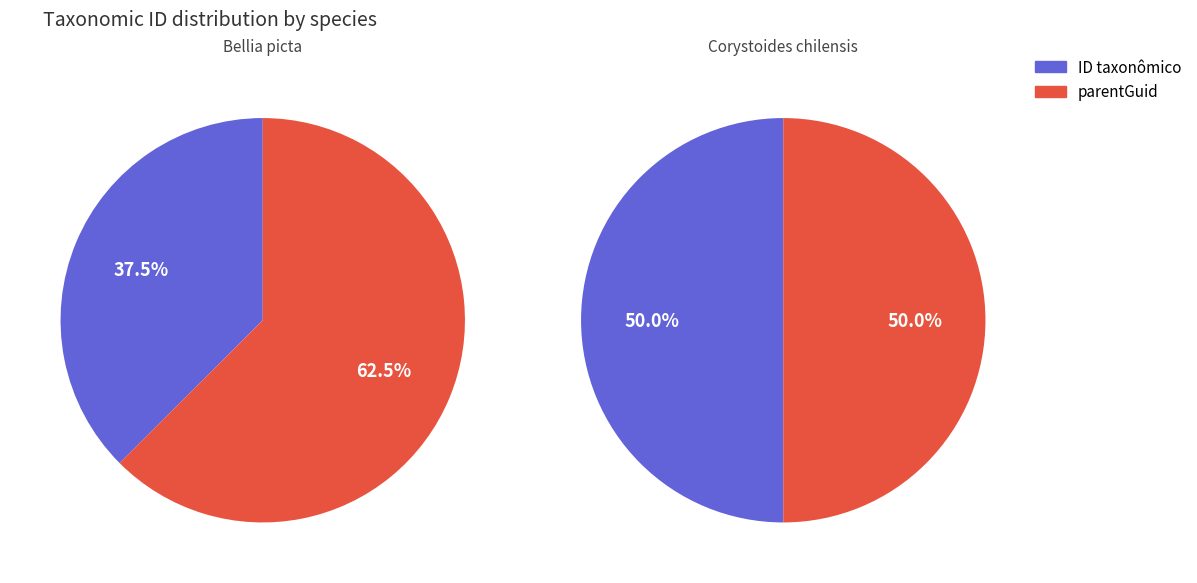

What is the majority slice?

parentGuid